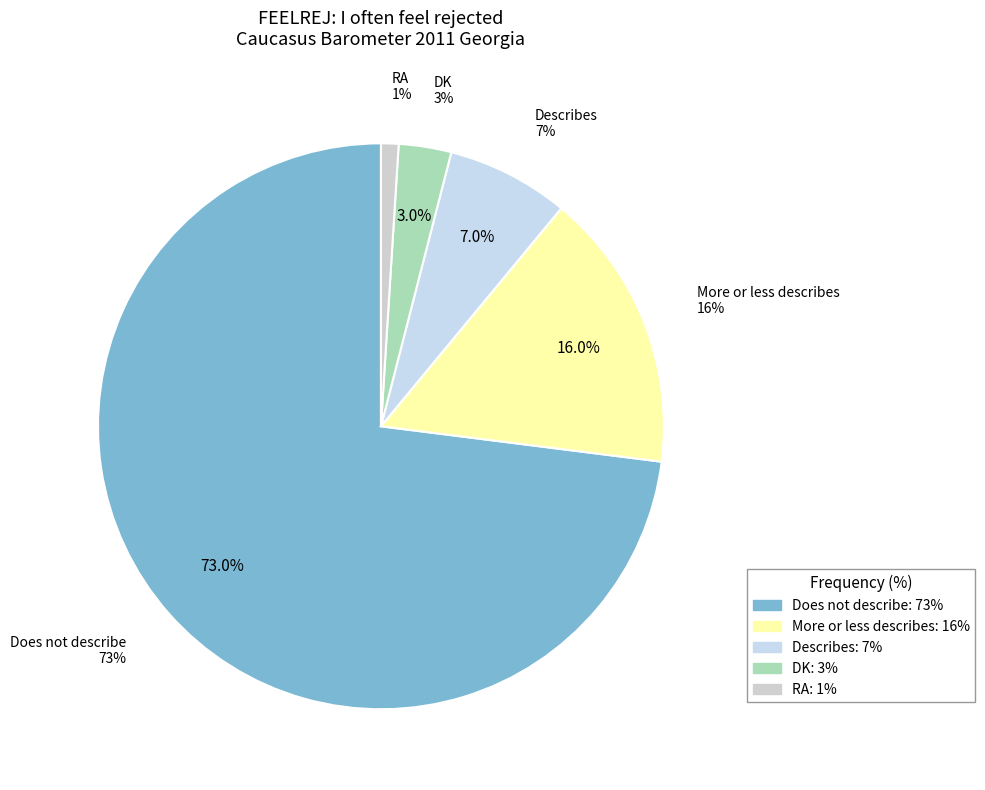

What percentage is the DK slice, to the nearest percent?

3%